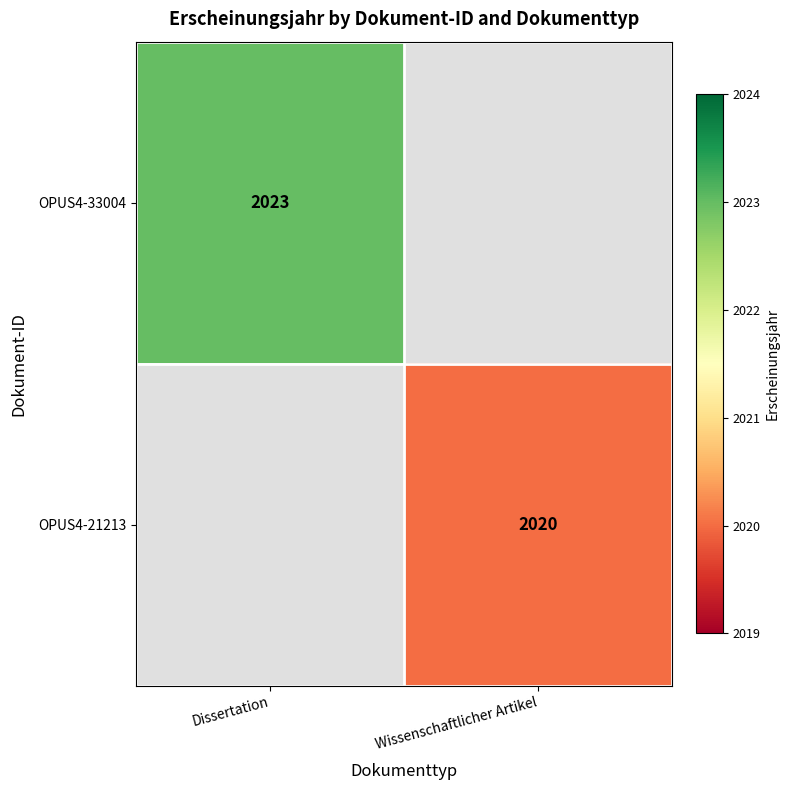

Count the number of categories in the chart.

2